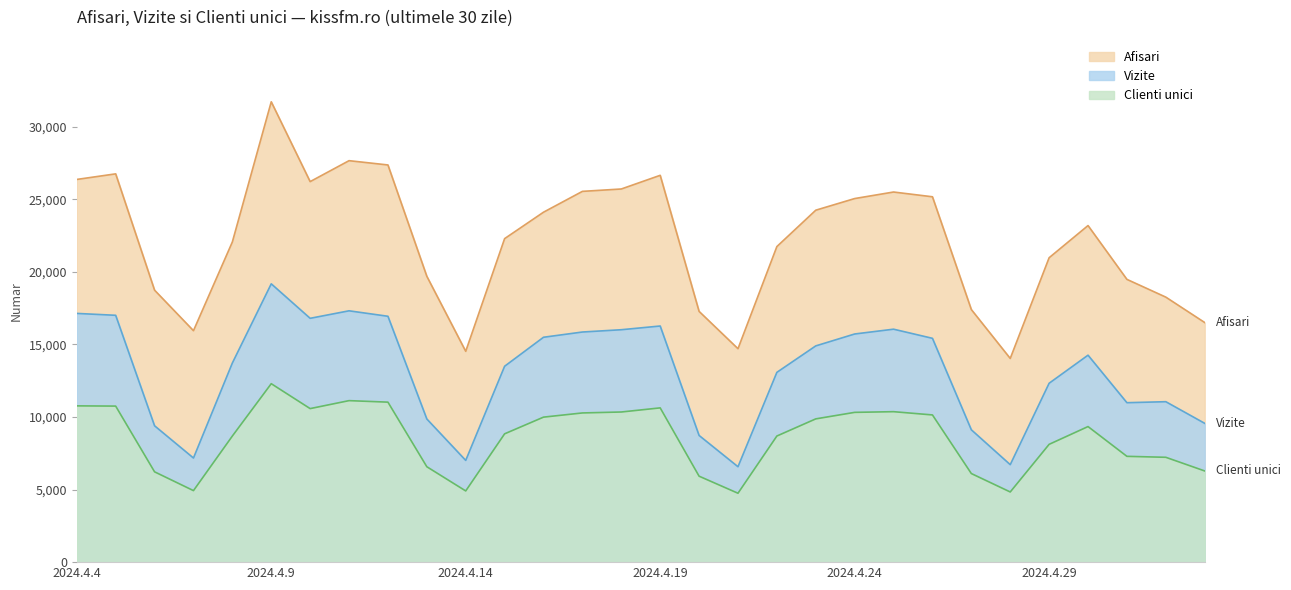

The Vizite series shows 5094 at 2024.5.1. True or false?

False